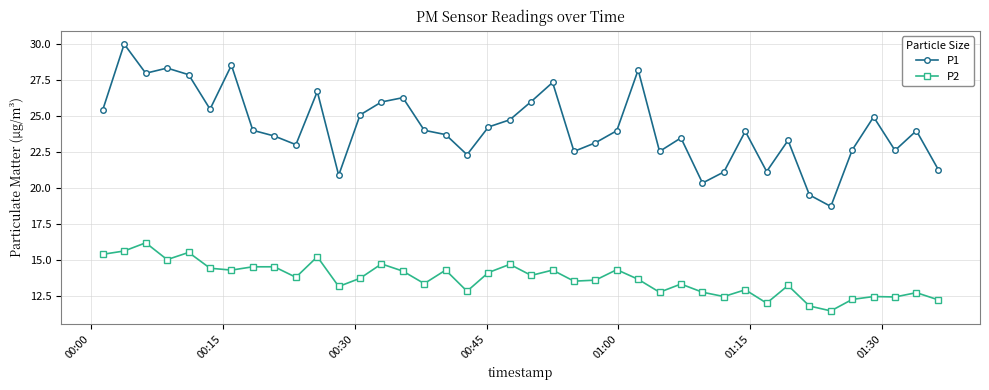

Which series has the widest spread of values?

P1